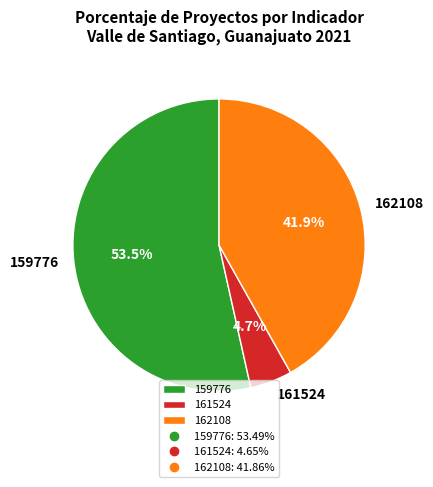

How much of the chart is everything except 161524?

95.3%